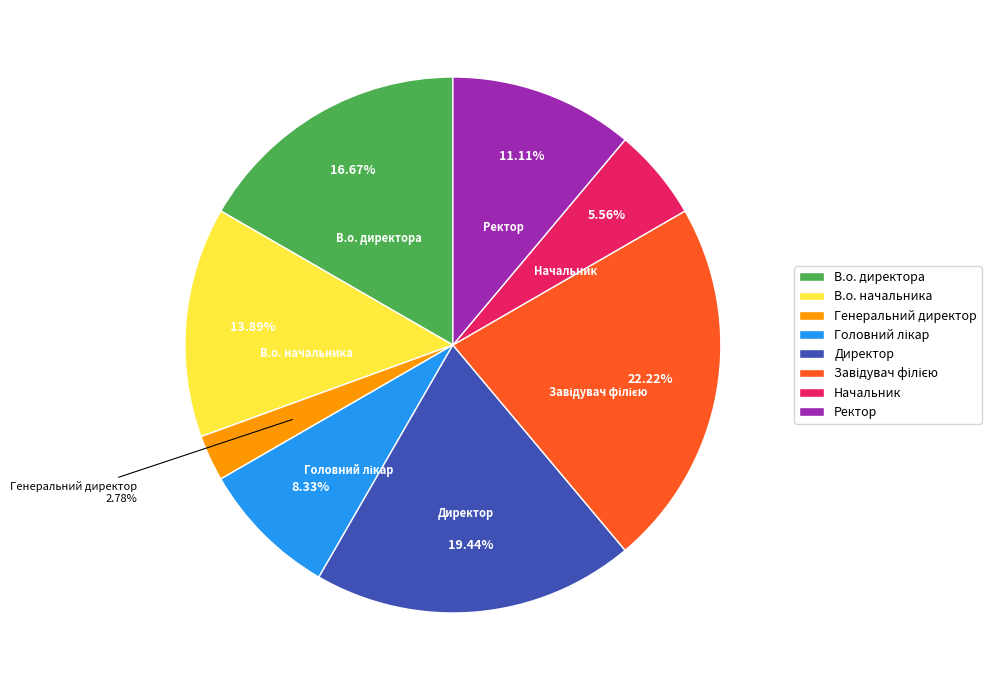

Which slice is the smallest?

Генеральний директор